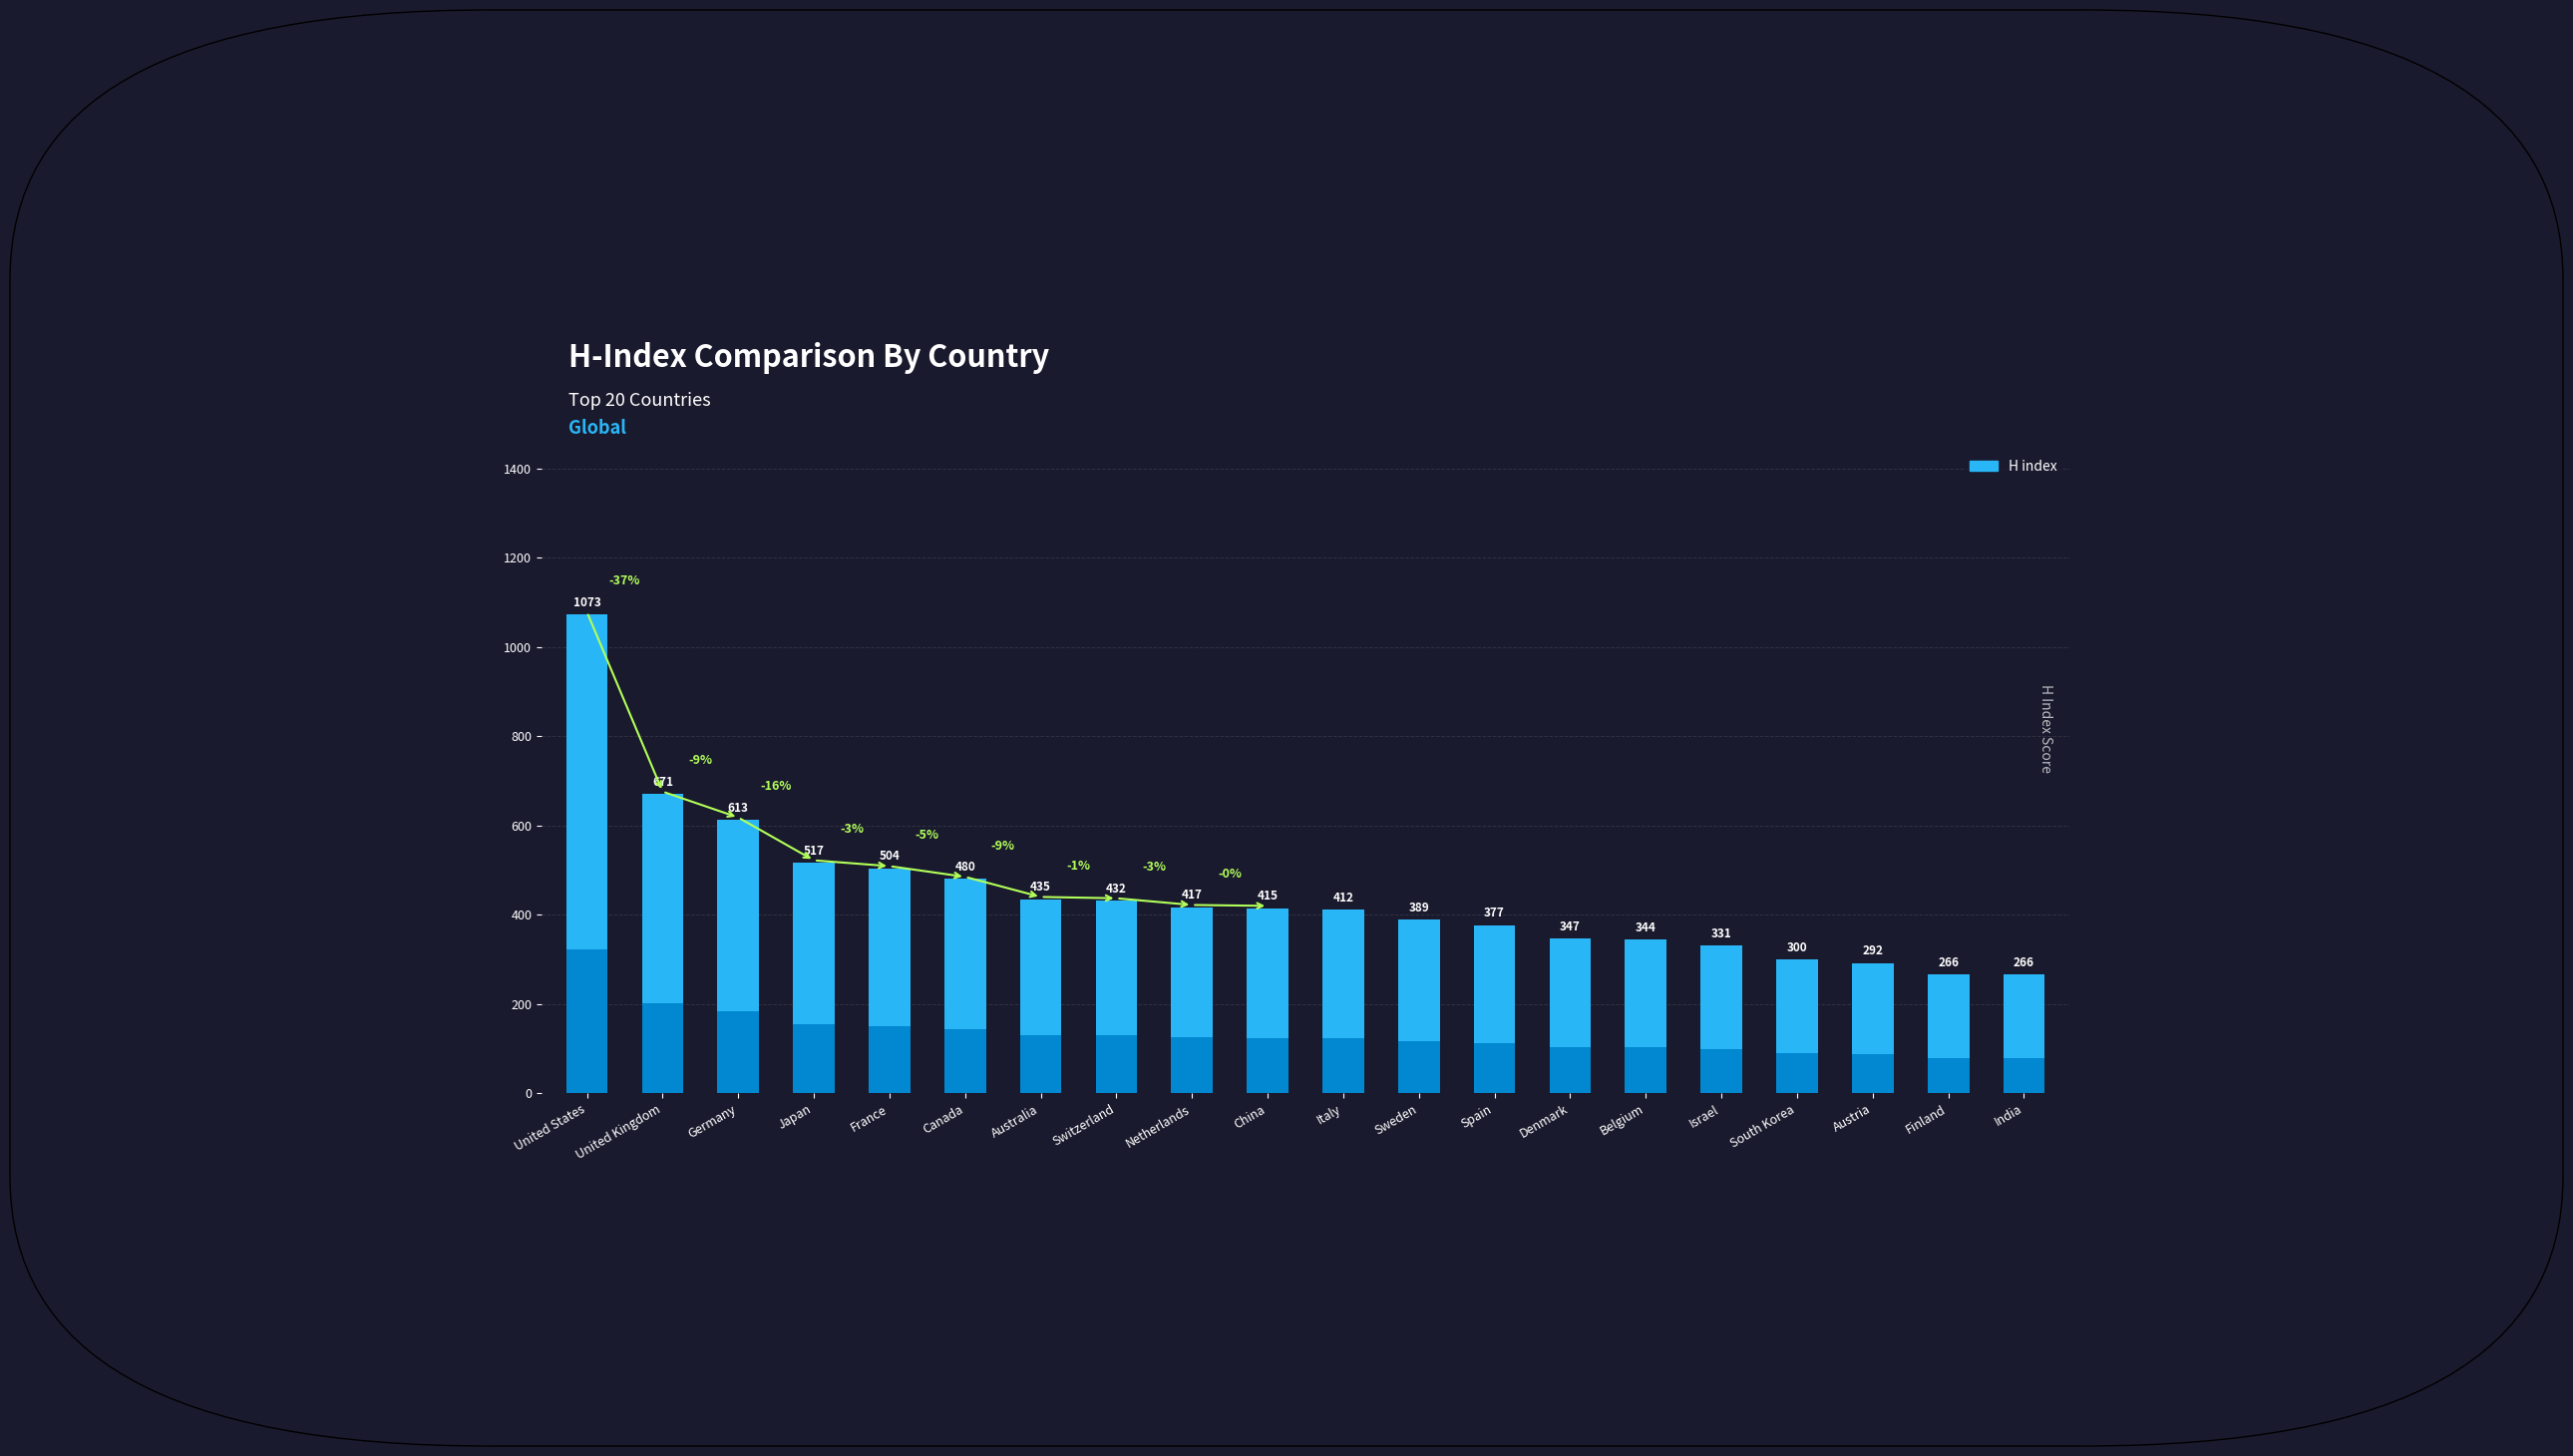

List the labels in order of value, smallest first.

Finland, India, Austria, South Korea, Israel, Belgium, Denmark, Spain, Sweden, Italy, China, Netherlands, Switzerland, Australia, Canada, France, Japan, Germany, United Kingdom, United States